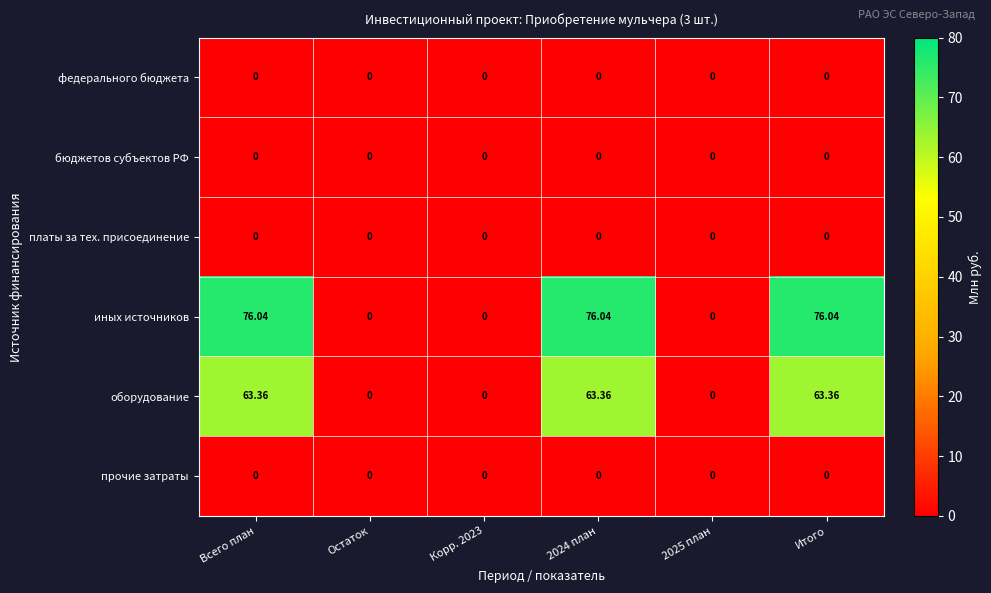

Between Остаток and 2024 план, which series saw the biggest shift?

иных источников